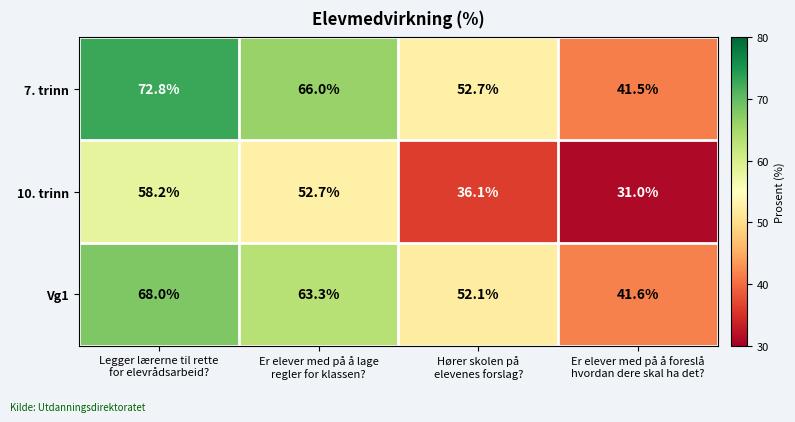

Which series has the largest total across all categories?

7. trinn